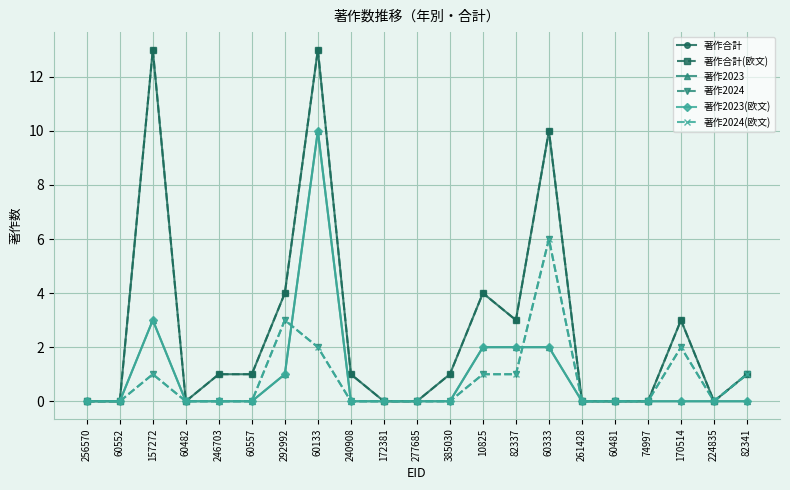

Does the chart have visible grid lines?

Yes